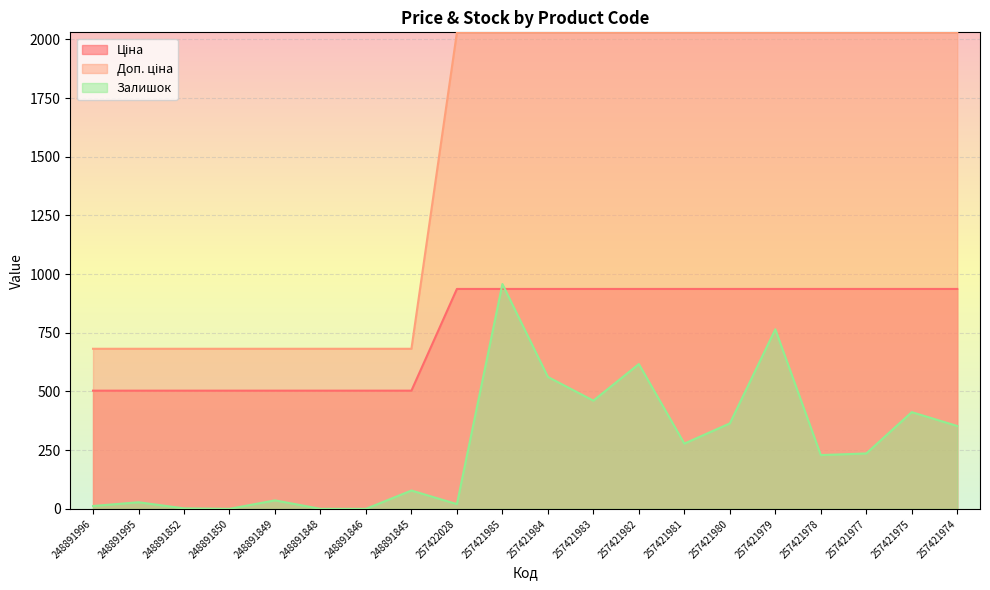

At 257422028, list the series in order from smallest to largest.

Залишок, Ціна, Доп. ціна